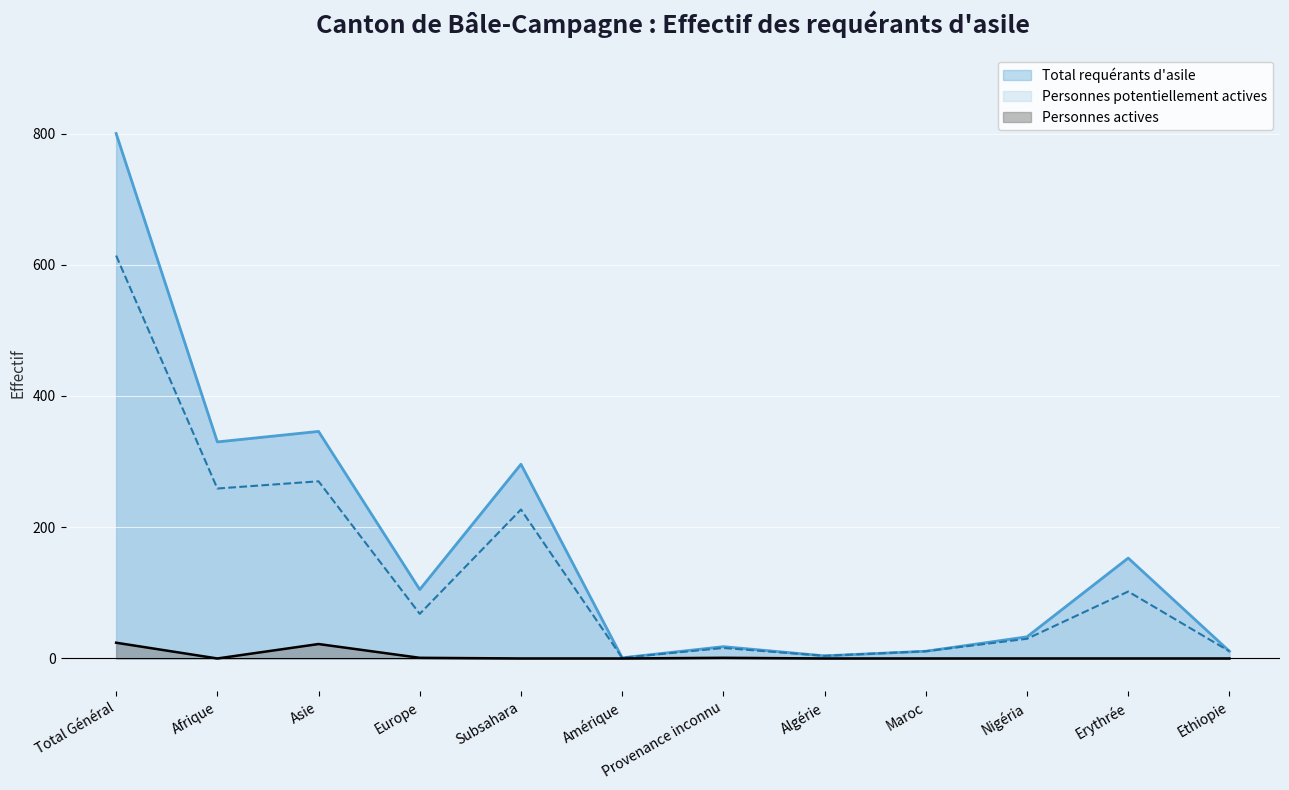

At which category does Total requérants d'asile reach its first local valley?

Afrique